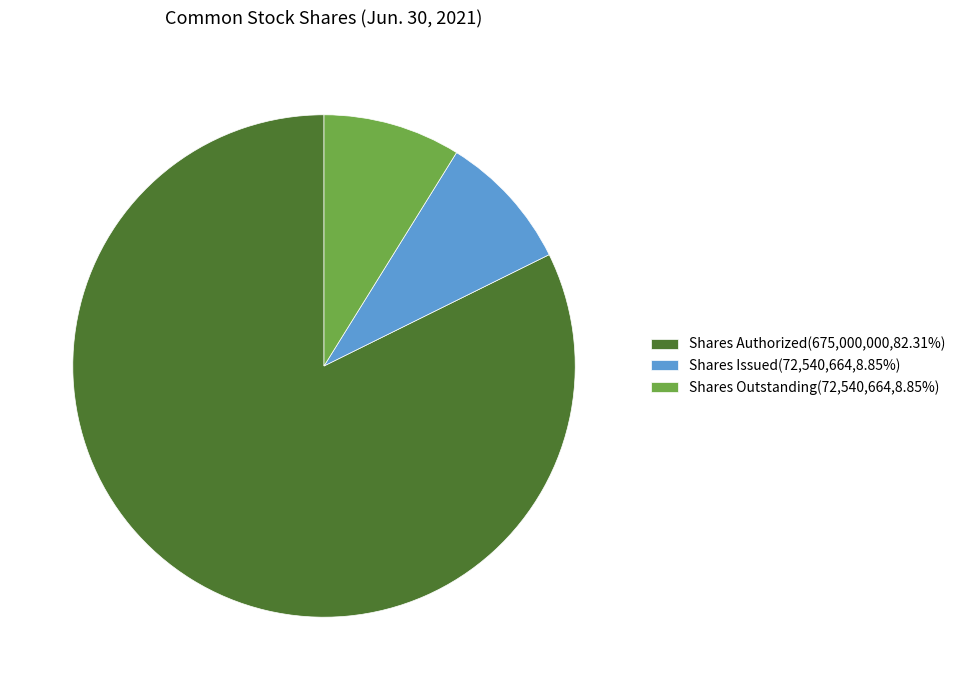

What is the ratio of the value at Shares Authorized(675,000,000,82.31%) to the value at Shares Outstanding(72,540,664,8.85%)?

9.3